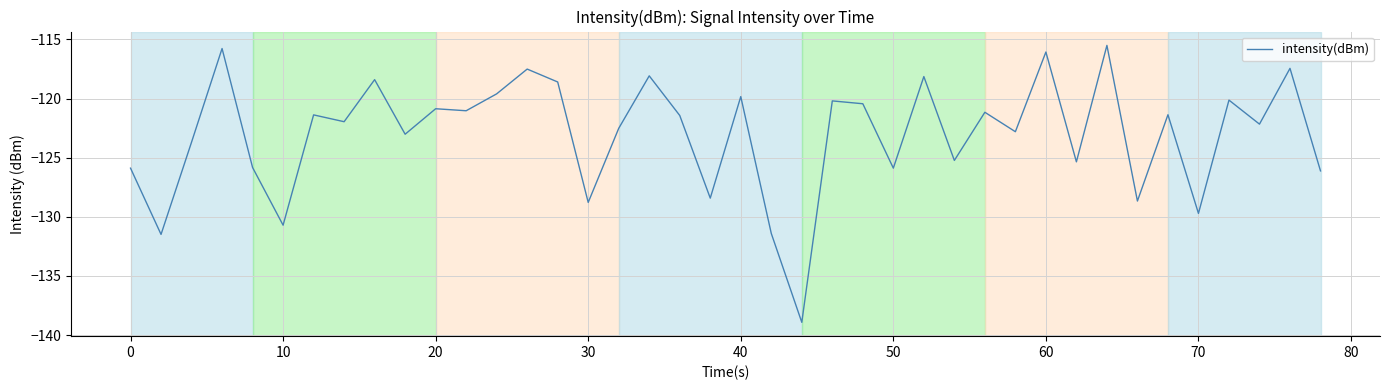

What is the smallest value displayed?

-138.9